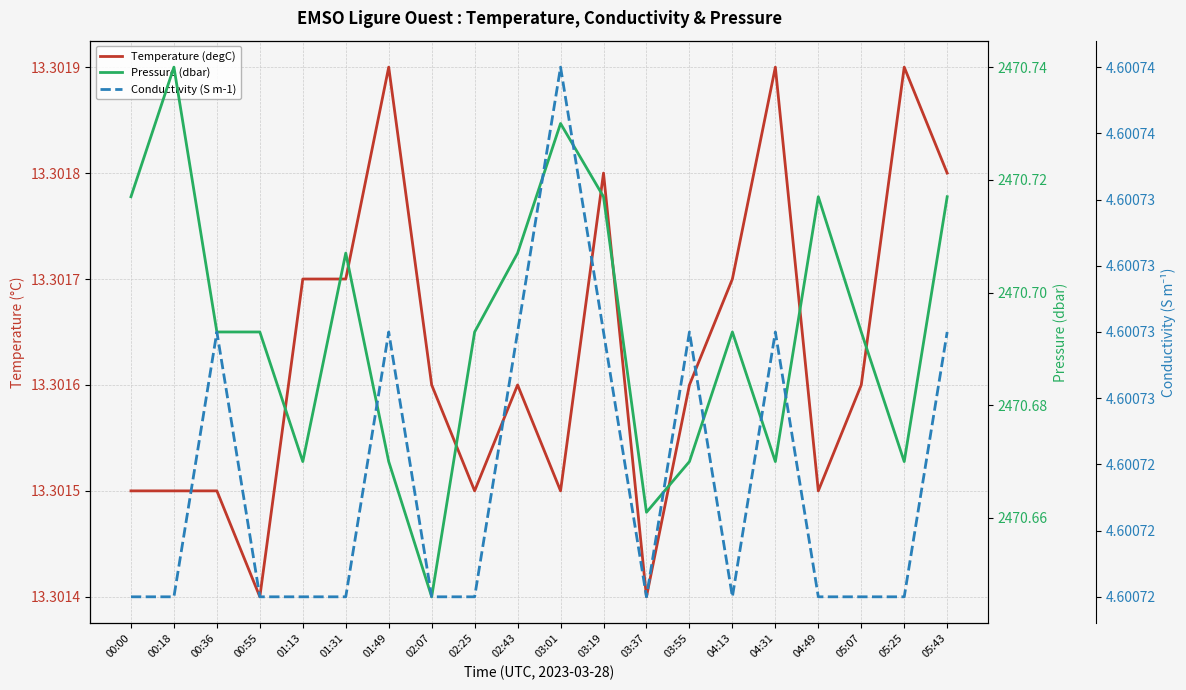

The Conductivity (S m-1) series shows 1.1 at 05:25. True or false?

False